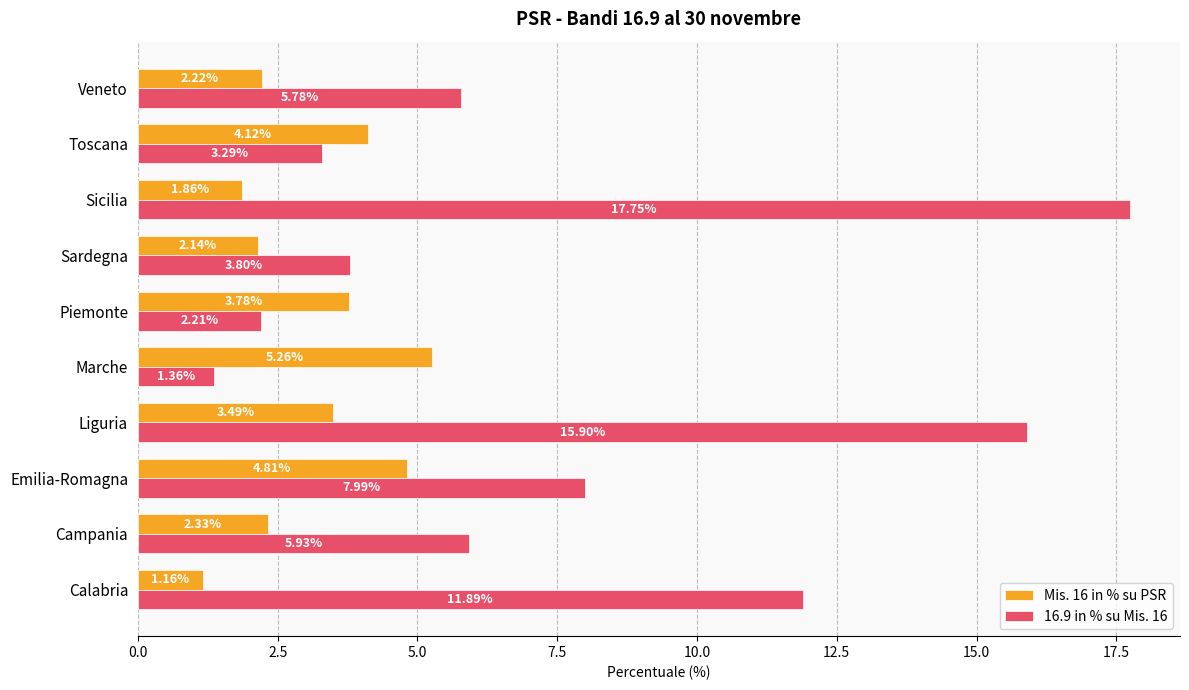

Which series changed the most between Emilia-Romagna and Sicilia?

16.9 in % su Mis. 16